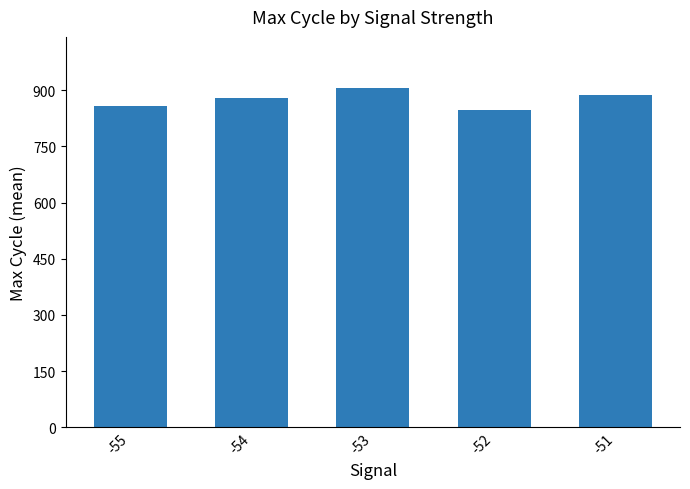

Approximately how many times larger is the value at -51 compared to -54?

1.0